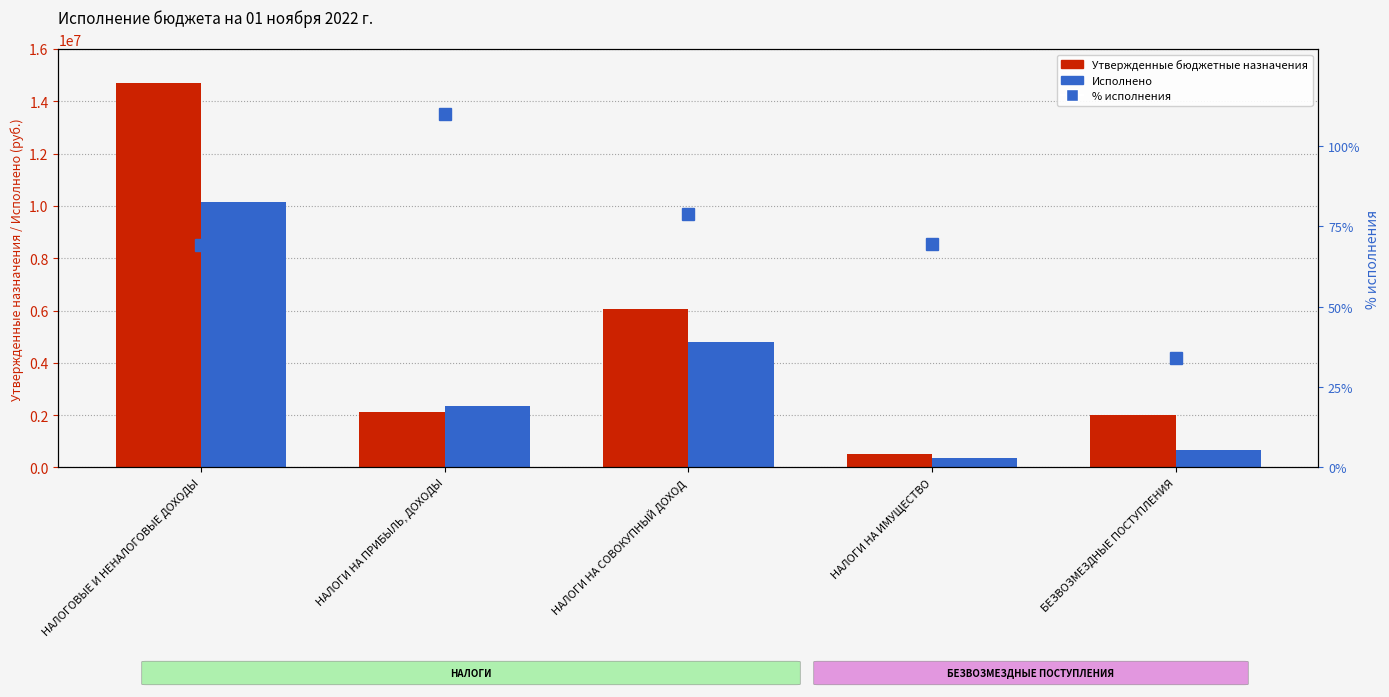

At how many categories does at least one series exceed 4385441?

2